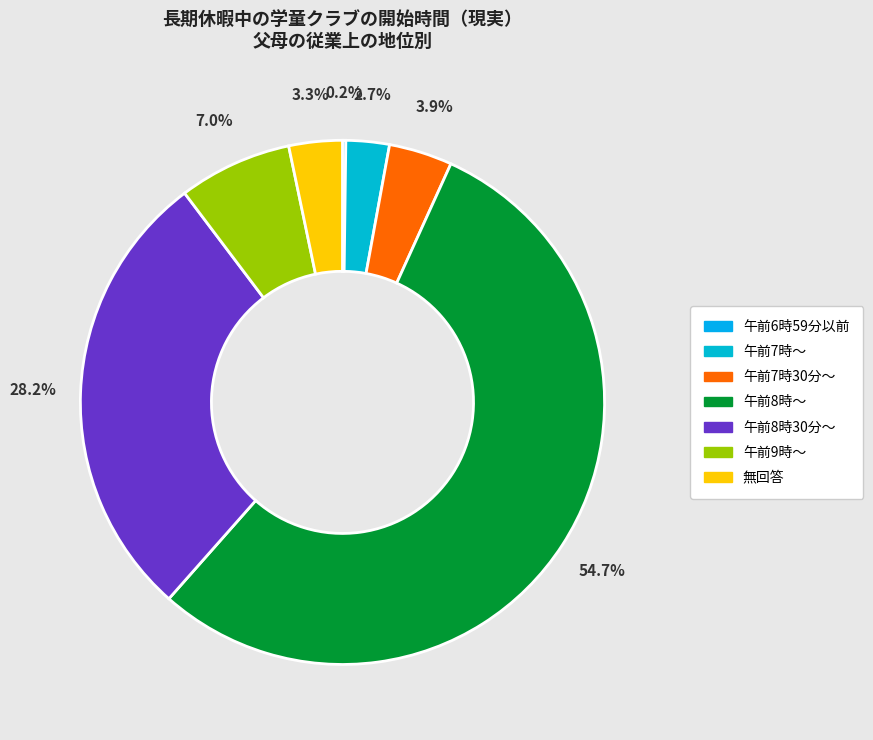

To the nearest percent, what is the difference between the largest and smallest slice percentages?

55%